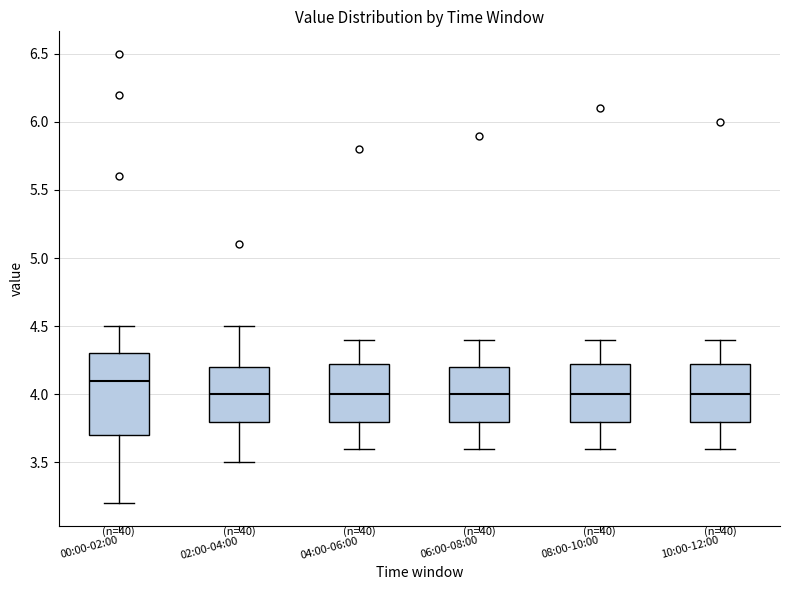

Reading left to right, read every box against the y-axis: the position of its median line, the range the box covers, and the ends of its whiskers. The values are not printed on the chart, so give them approximately, as read against the axis.

00:00-02:00: median 4.10, box 3.70 to 4.30, whiskers 3.20 to 4.50
02:00-04:00: median 4.00, box 3.80 to 4.20, whiskers 3.50 to 4.50
04:00-06:00: median 4.00, box 3.80 to 4.25, whiskers 3.60 to 4.40
06:00-08:00: median 4.00, box 3.80 to 4.20, whiskers 3.60 to 4.40
08:00-10:00: median 4.00, box 3.80 to 4.25, whiskers 3.60 to 4.40
10:00-12:00: median 4.00, box 3.80 to 4.25, whiskers 3.60 to 4.40